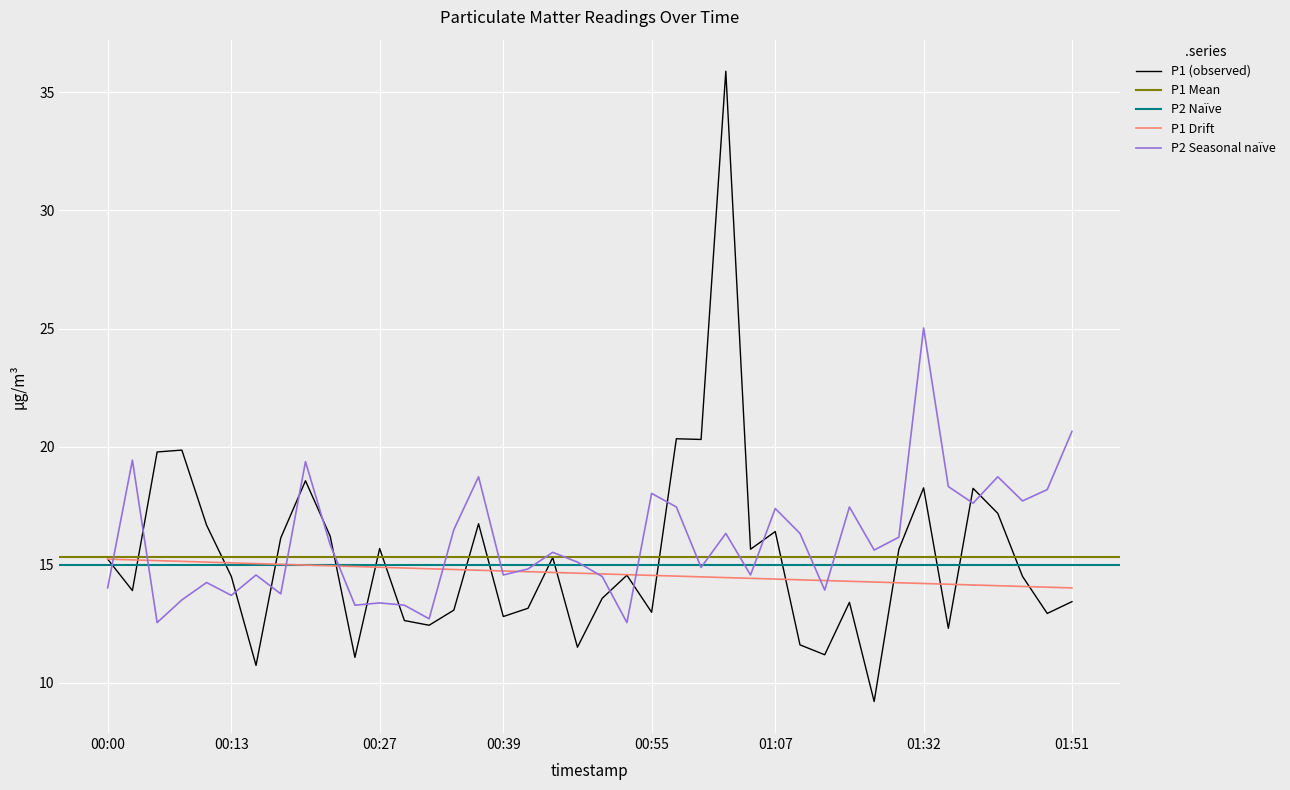

What is the value of the P1 point at the 24th from the left?

20.3